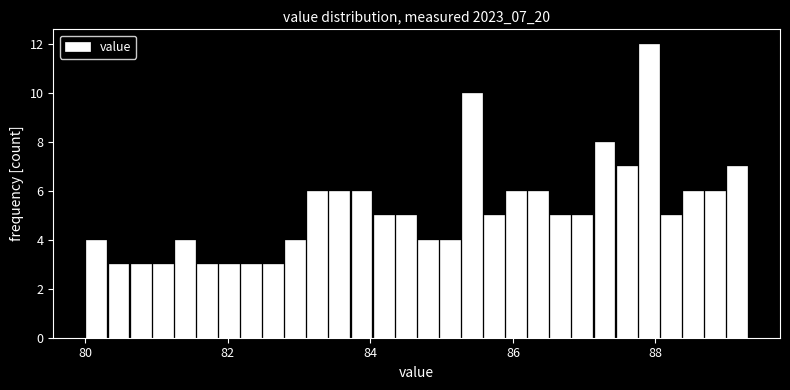

Read against the x-axis, roughly where is the centre of the tallest bar?

88.0